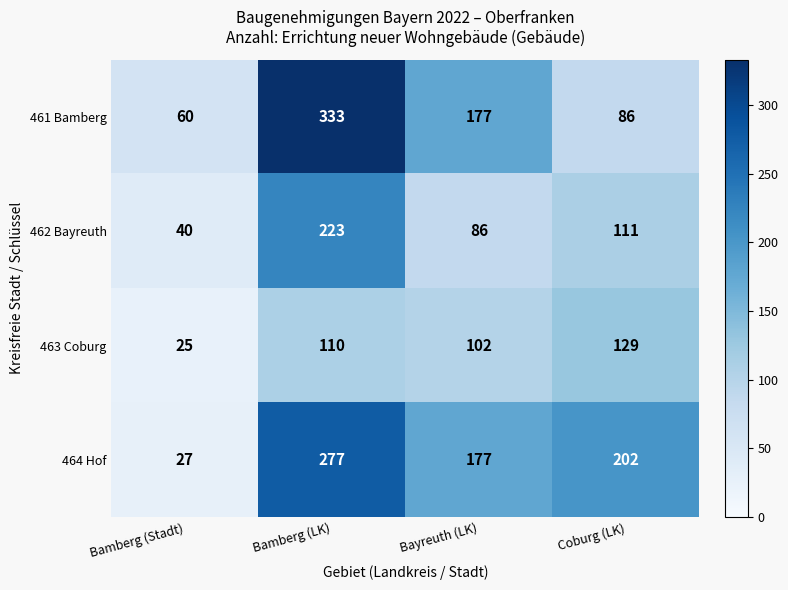

What is the spread (max minus min) of values at Bamberg (LK)?

223